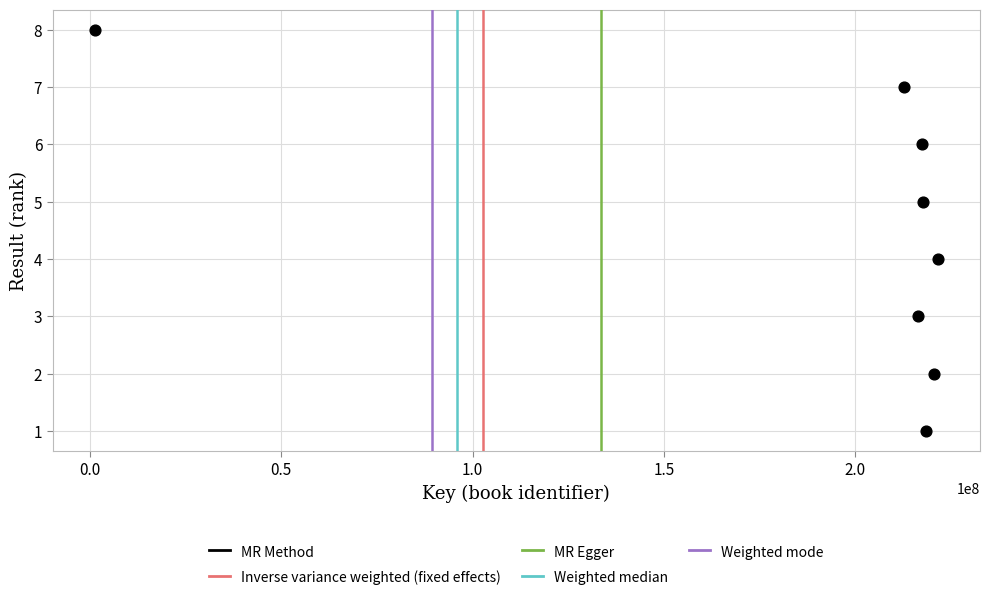

What is the range of X values (max minus min)?

220267414